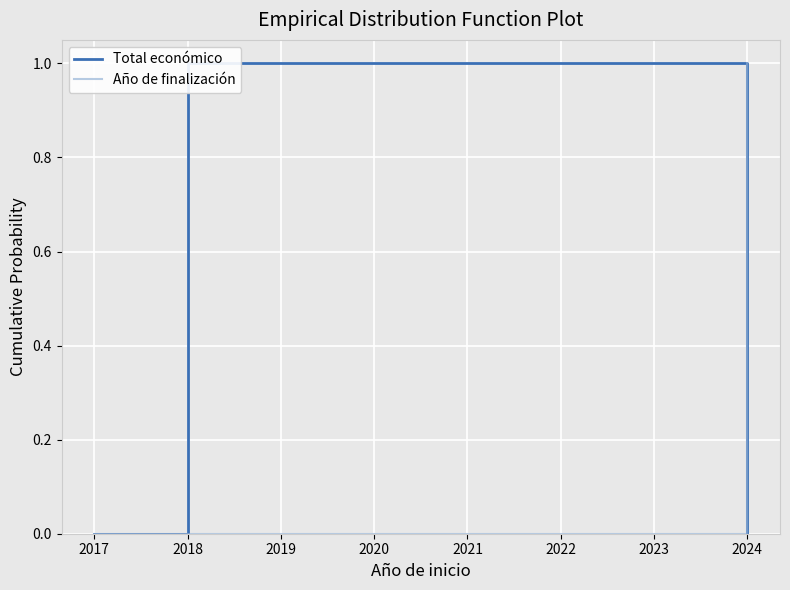

True or false: Total económico has more than 0 points higher than both neighbors.

True